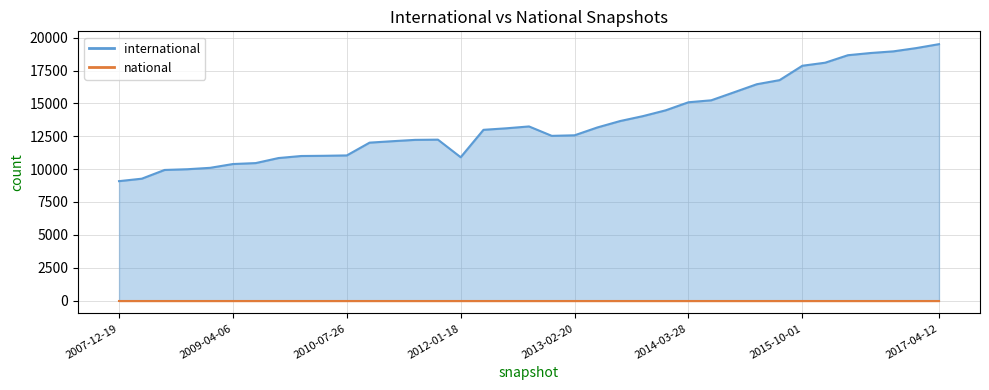

True or false: the data shows 16003 at 2011-02-21.

False